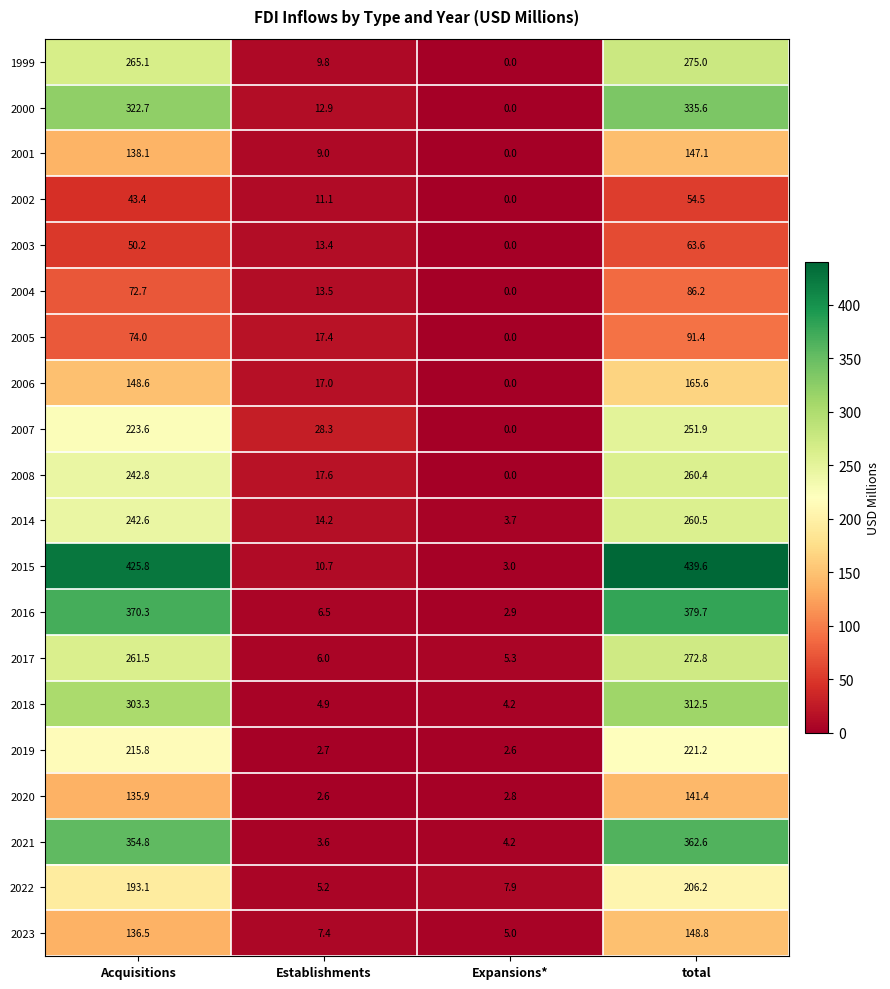

What is the spread (max minus min) of values at Acquisitions?

382.4